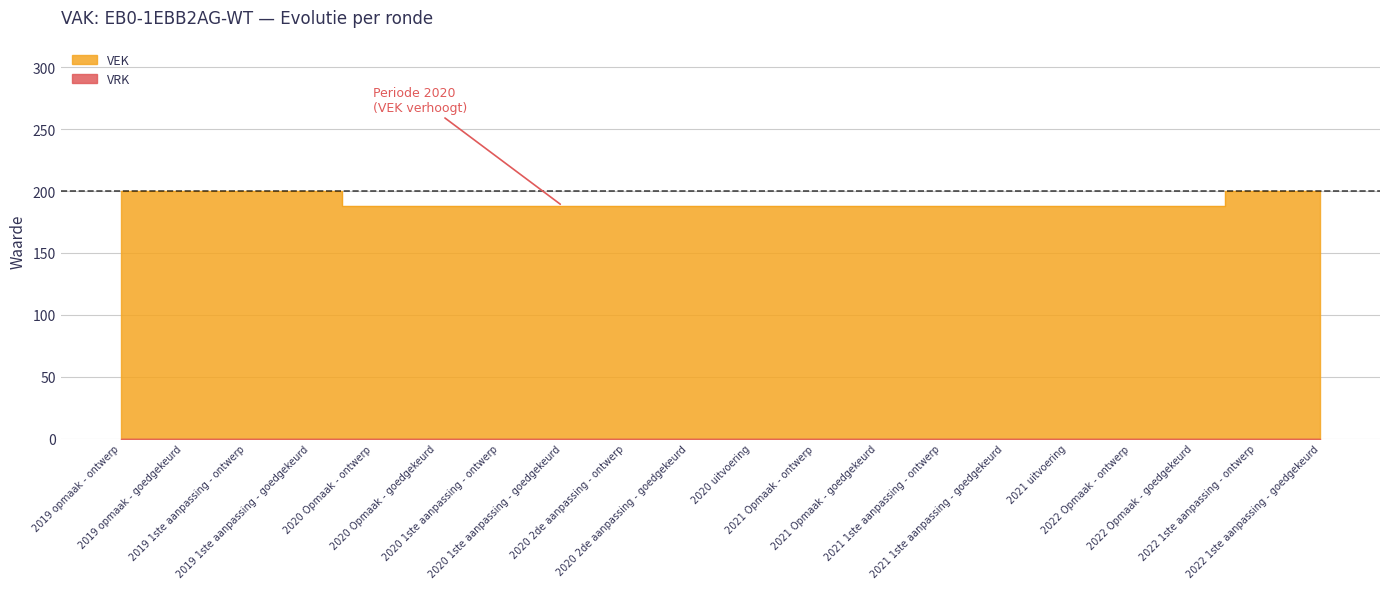

True or false: the data has more than 0 interior local peaks.

False